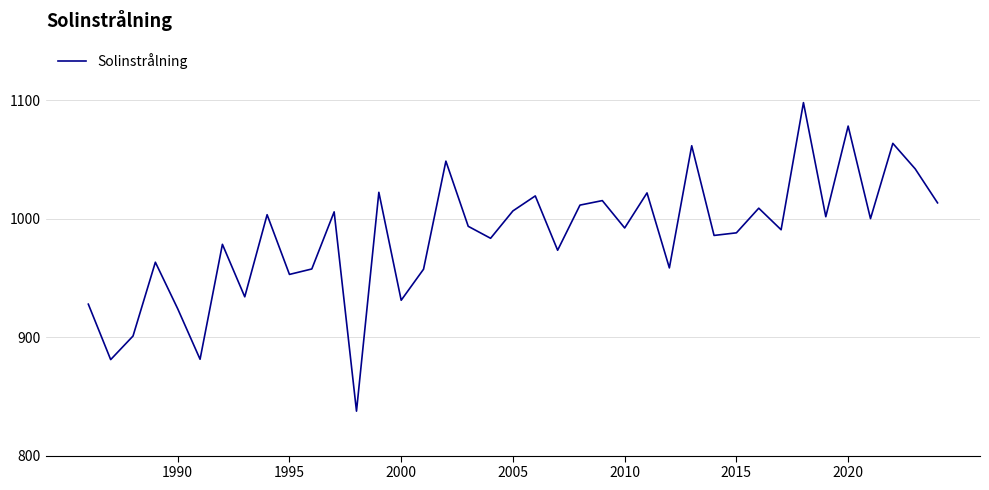

What is the smallest value displayed?

837.5